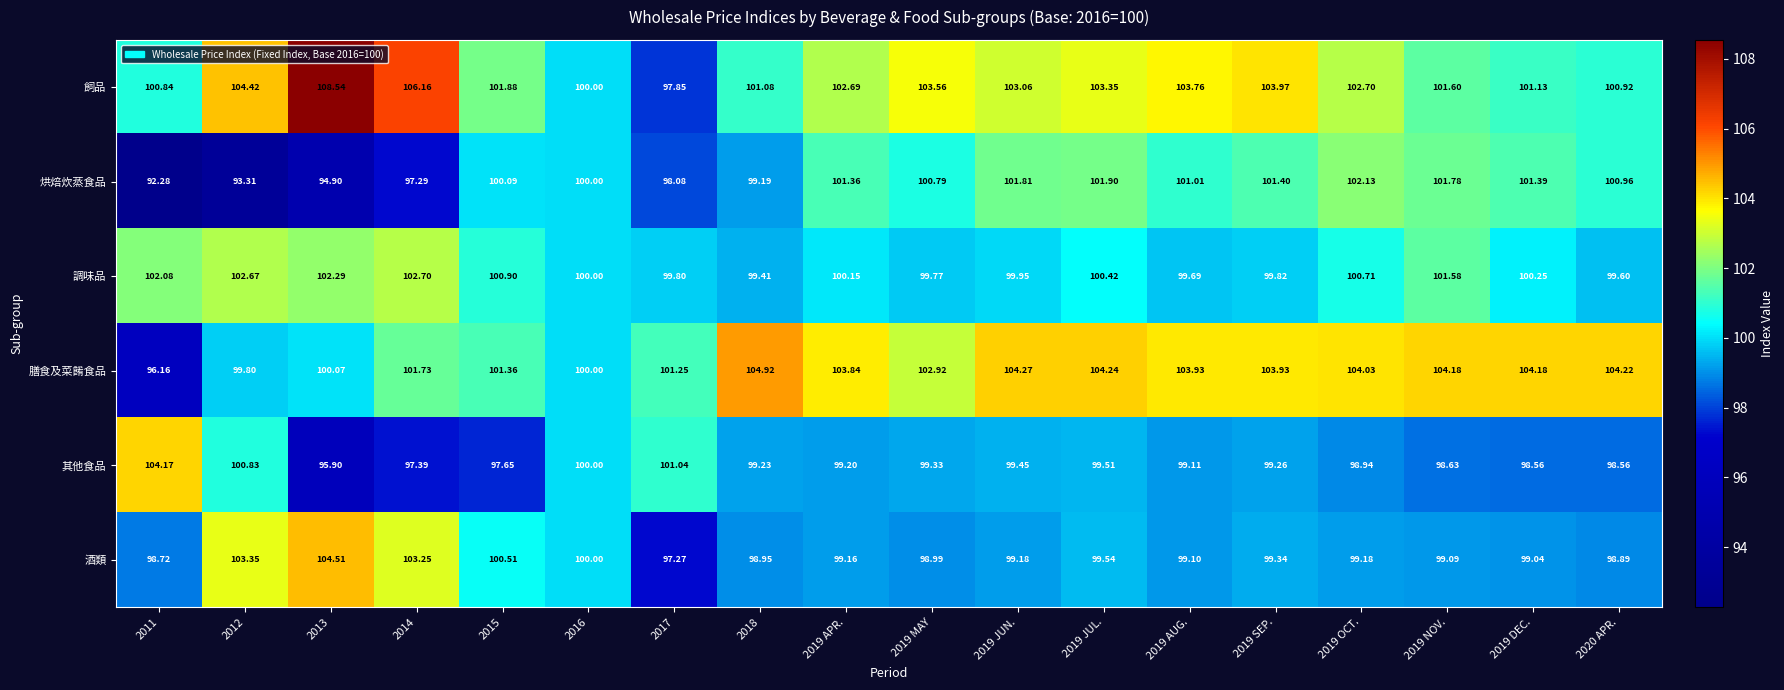

How many categories are shown in the chart?

18